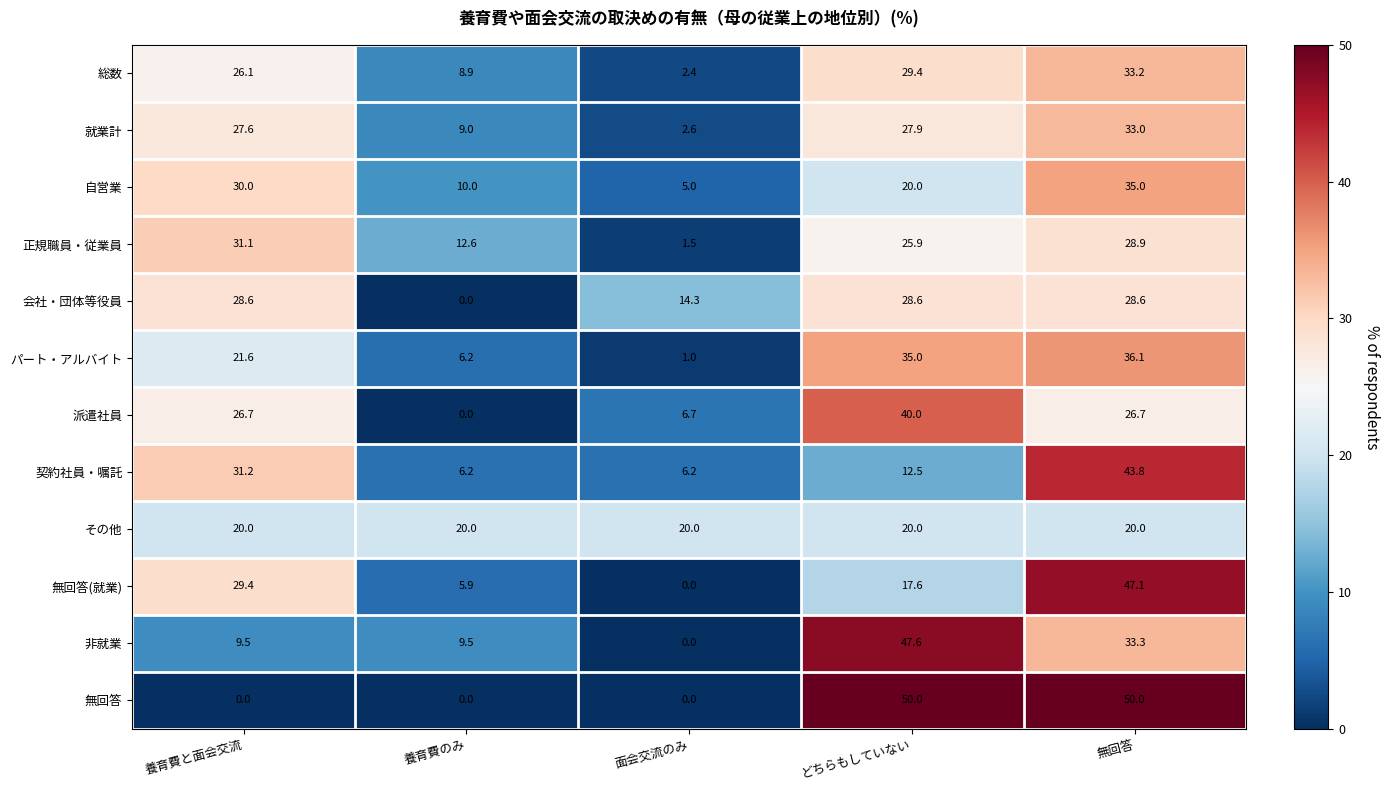

What is the difference between the highest and lowest values at 養育費のみ?

20.0